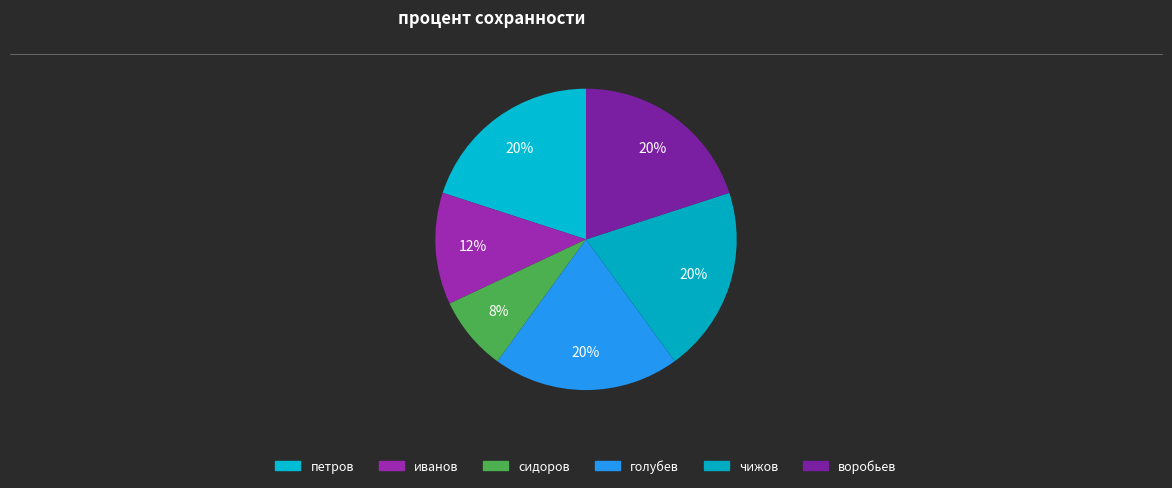

How many segments does this pie chart have?

6